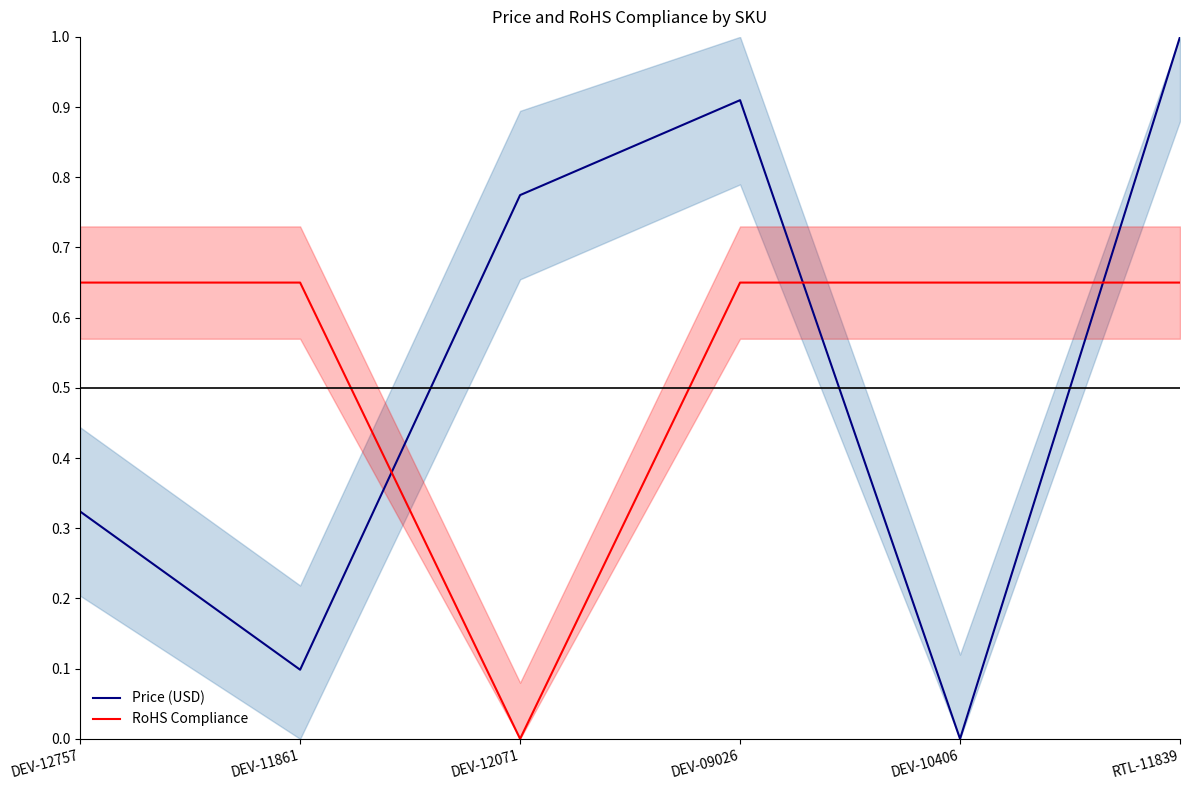

At which label does Price (USD) reach its peak?

RTL-11839